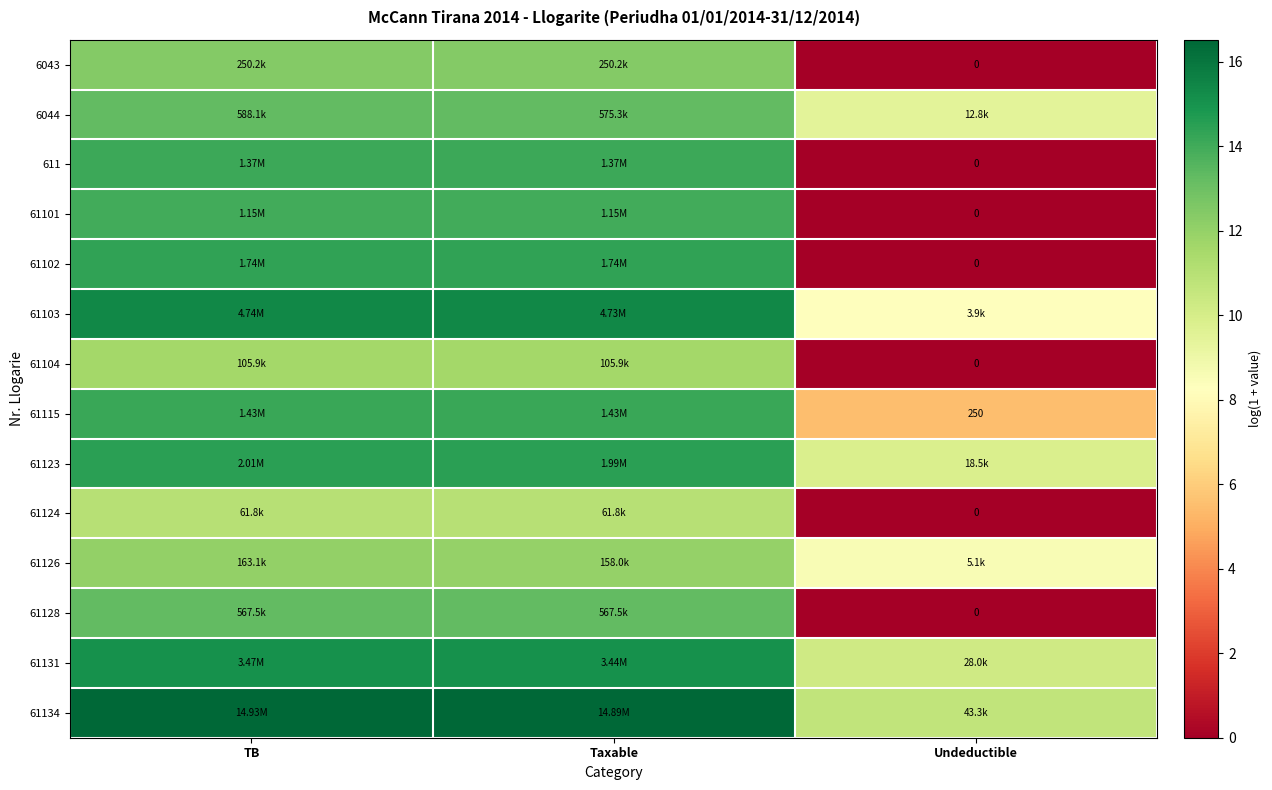

What value does the 61123 series have at Undeductible?

9.8